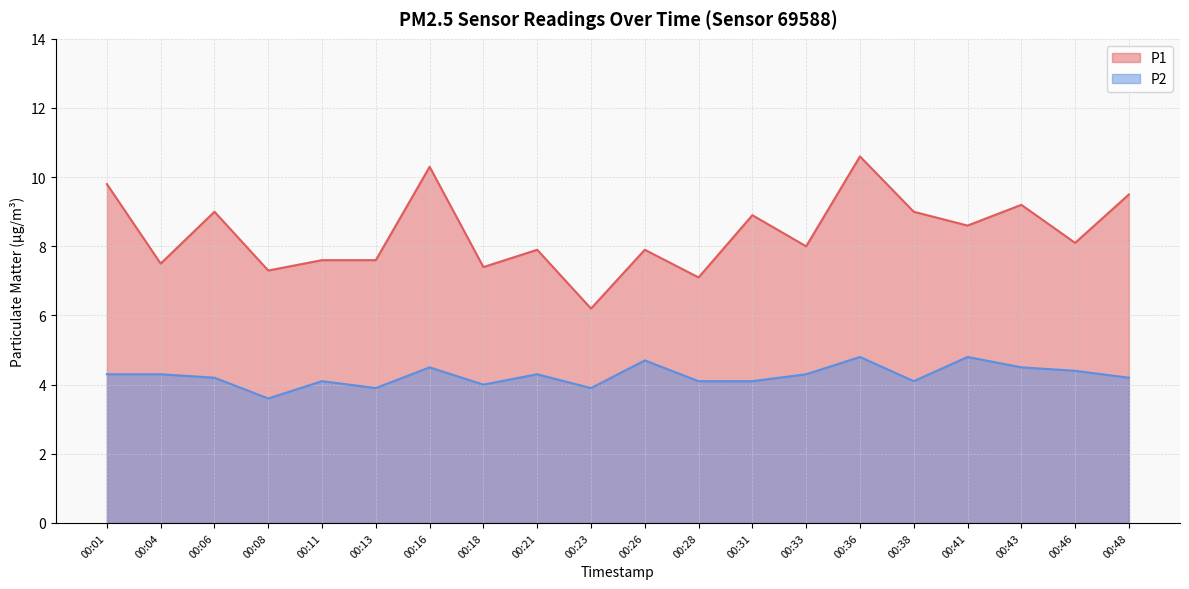

Reading right to left, transcribe all the data shown in this chart.

P1: 00:48=9.5	00:46=8.1	00:43=9.2	00:41=8.6	00:38=9.0	00:36=10.6	00:33=8.0	00:31=8.9	00:28=7.1	00:26=7.9	00:23=6.2	00:21=7.9	00:18=7.4	00:16=10.3	00:13=7.6	00:11=7.6	00:08=7.3	00:06=9.0	00:04=7.5	00:01=9.8
P2: 00:48=4.2	00:46=4.4	00:43=4.5	00:41=4.8	00:38=4.1	00:36=4.8	00:33=4.3	00:31=4.1	00:28=4.1	00:26=4.7	00:23=3.9	00:21=4.3	00:18=4.0	00:16=4.5	00:13=3.9	00:11=4.1	00:08=3.6	00:06=4.2	00:04=4.3	00:01=4.3